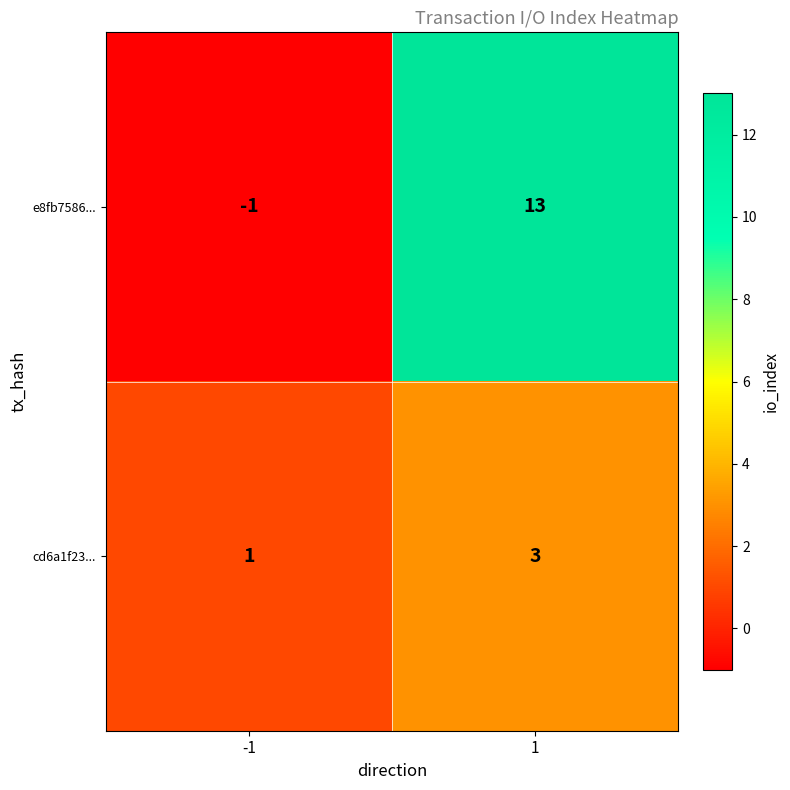

The value of e8fb7586... at 1 is 22. True or false?

False